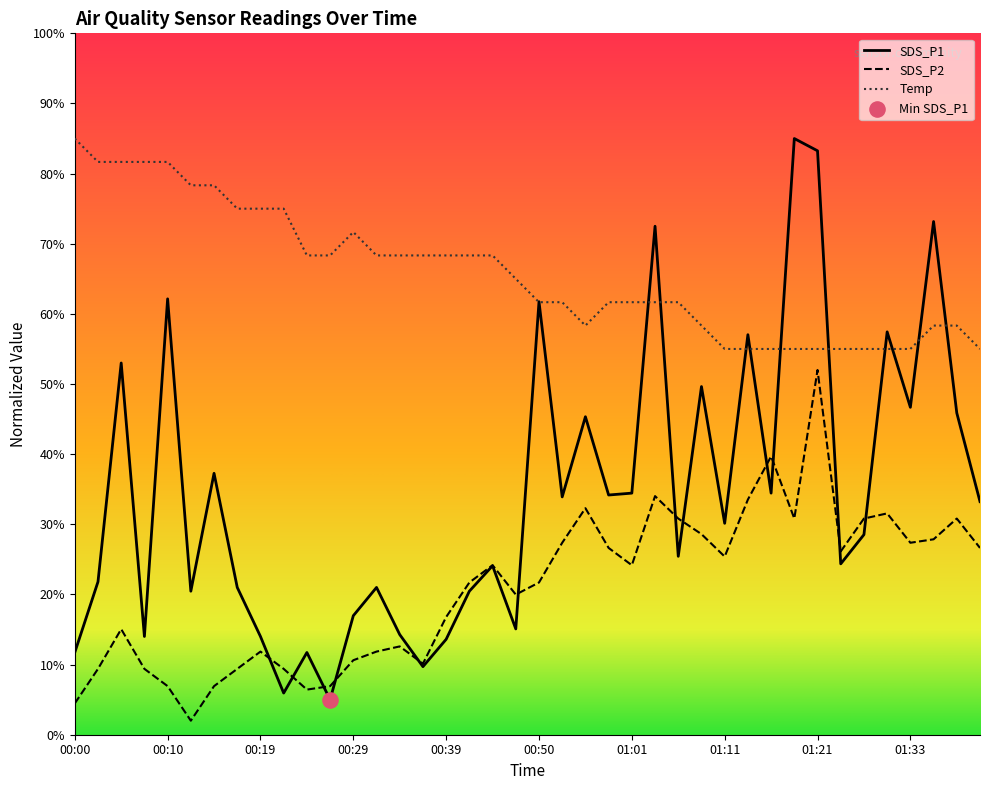

At how many categories does at least one series exceed 0?

40